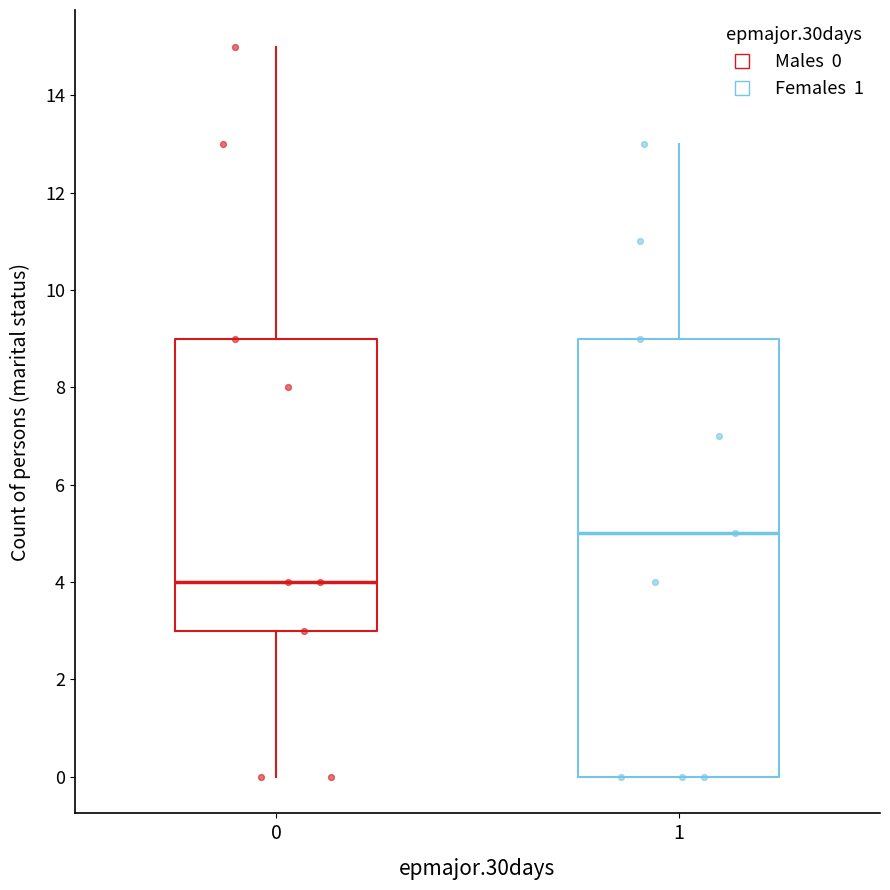

Where is the upper edge of the box at x = 1 on the y-axis? The values are not printed on the chart, so give them approximately, as read against the axis.

9